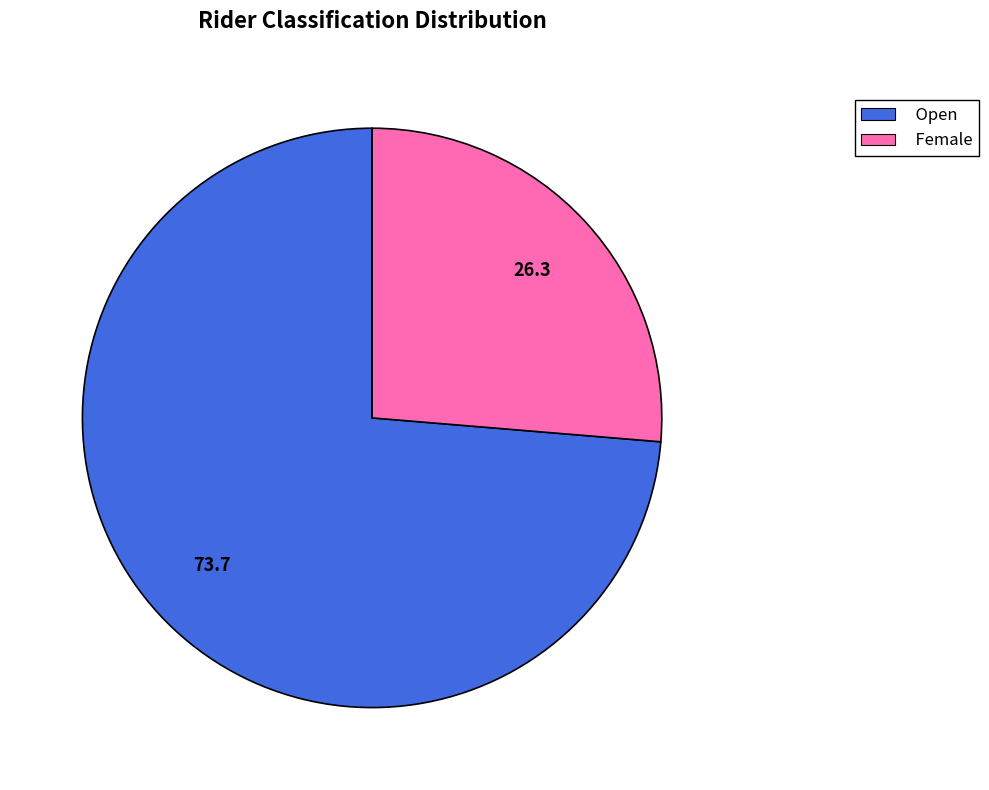

Is there a majority slice in this chart?

Yes